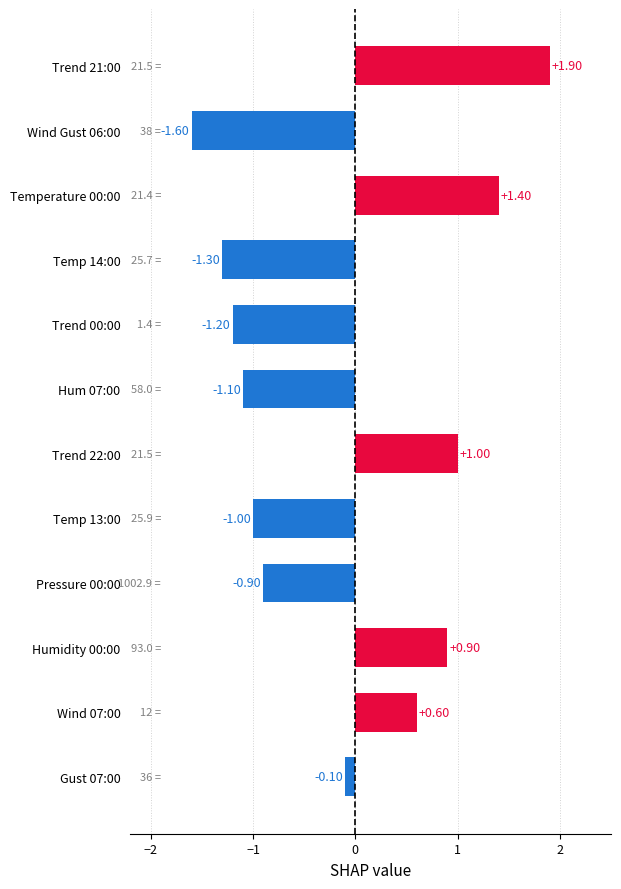

What is the difference between the second highest and second lowest values?

2.7